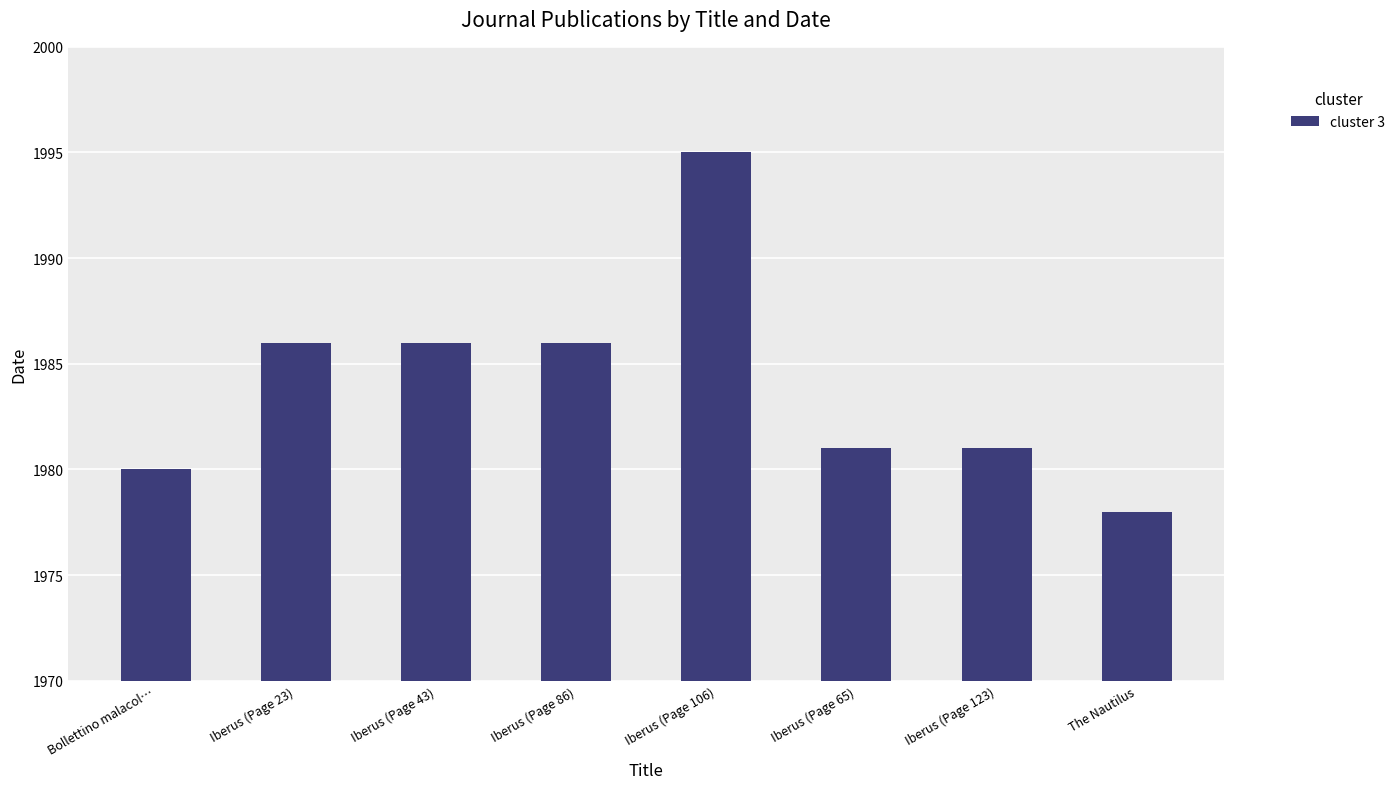

How many categories are shown in the chart?

8